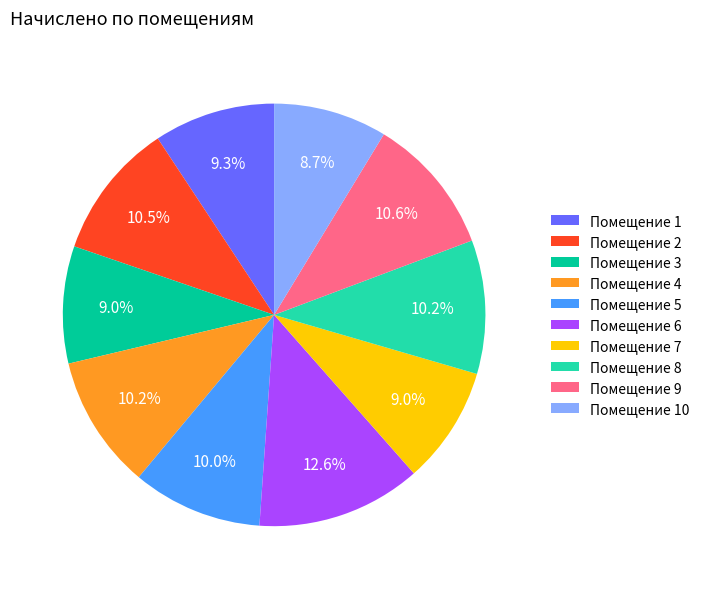

What is the largest slice in the pie chart?

Помещение 6